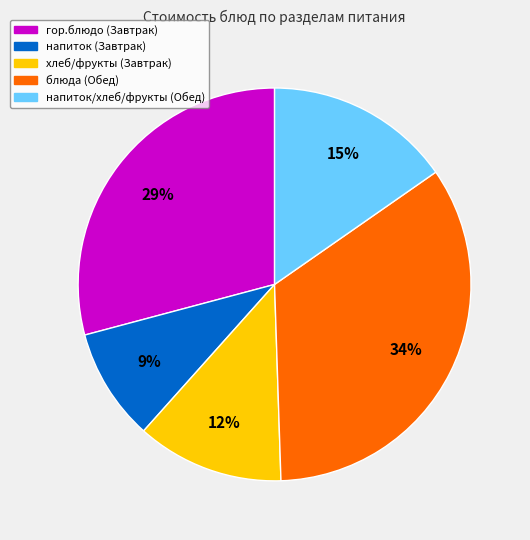

True or false: гор.блюдо (Завтрак) accounts for 20% of the total.

False